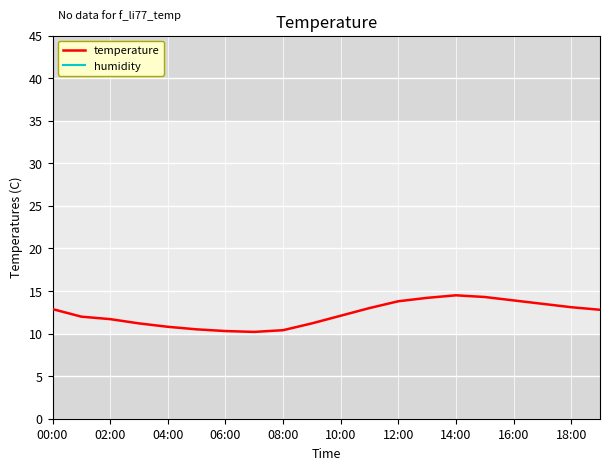

Reading left to right, list all the values displayed in this chart.

temperature: 12.9	12.0	11.7	11.2	10.8	10.5	10.3	10.2	10.4	11.2	12.1	13.0	13.8	14.2	14.5	14.3	13.9	13.5	13.1	12.8
humidity: 99.9	99.9	99.9	99.9	99.9	99.9	99.9	99.9	99.9	99.9	99.9	99.9	99.9	99.9	99.9	99.9	99.9	99.9	99.9	99.9